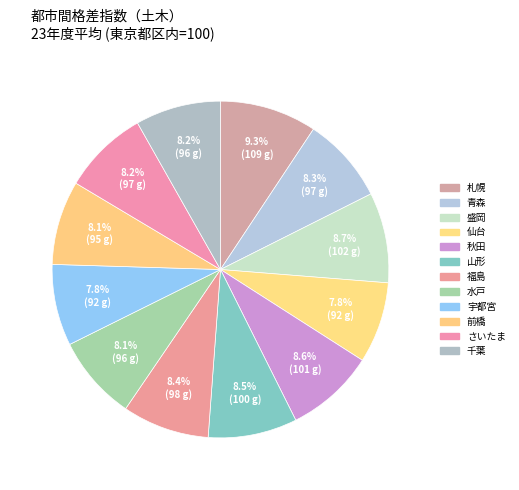

How many segments does this pie chart have?

12